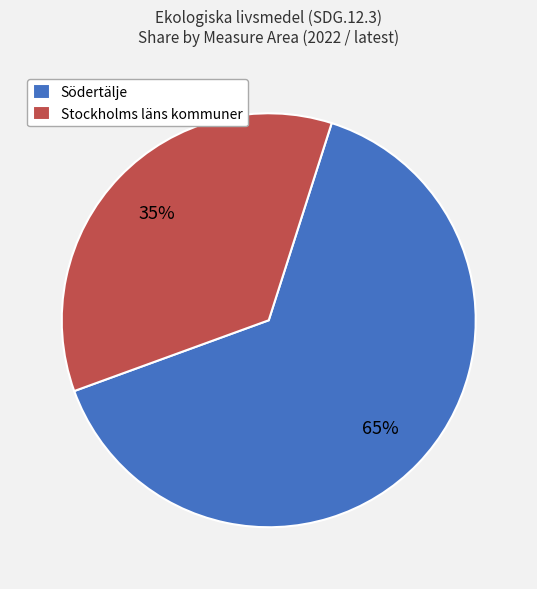

Combined, do Södertälje and Stockholms läns kommuner account for over 50%?

Yes